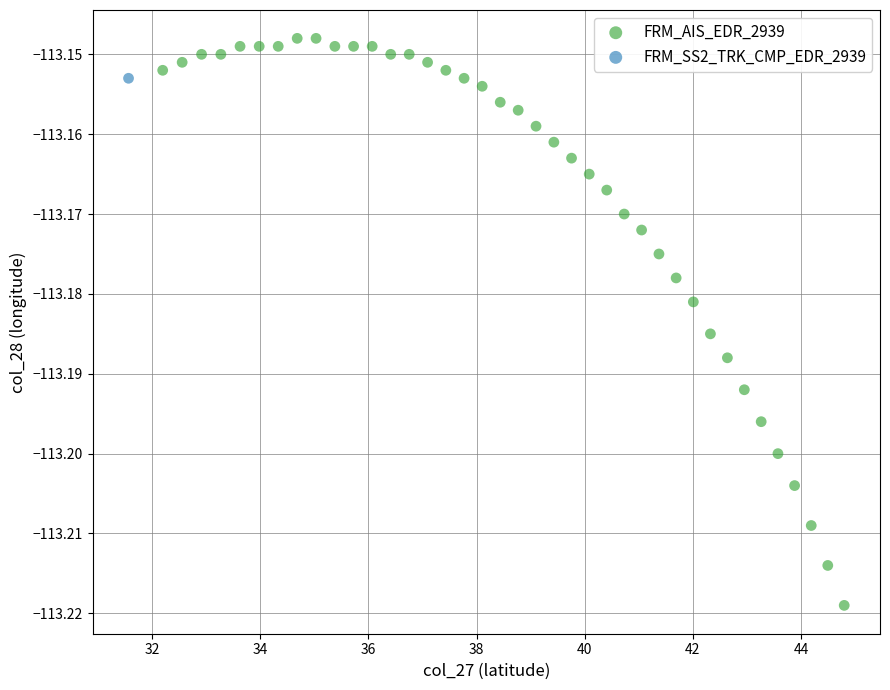

What are all the series names shown in the legend?

FRM_AIS_EDR_2939, FRM_SS2_TRK_CMP_EDR_2939